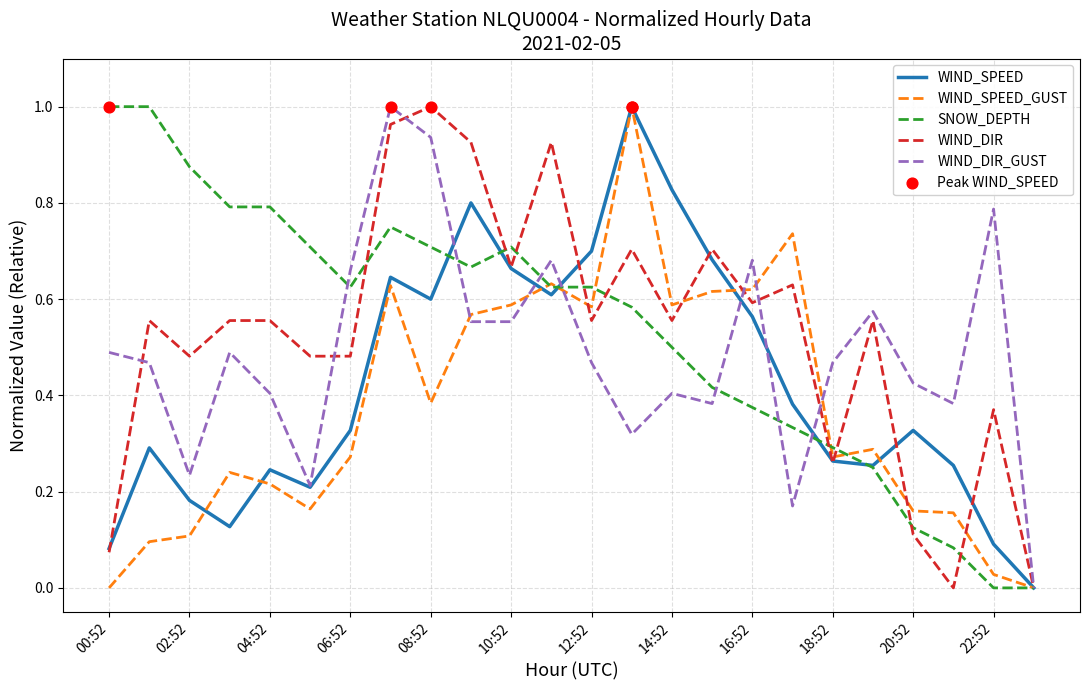

Which series changed the most between 10:52 and 18:52?

SNOW_DEPTH